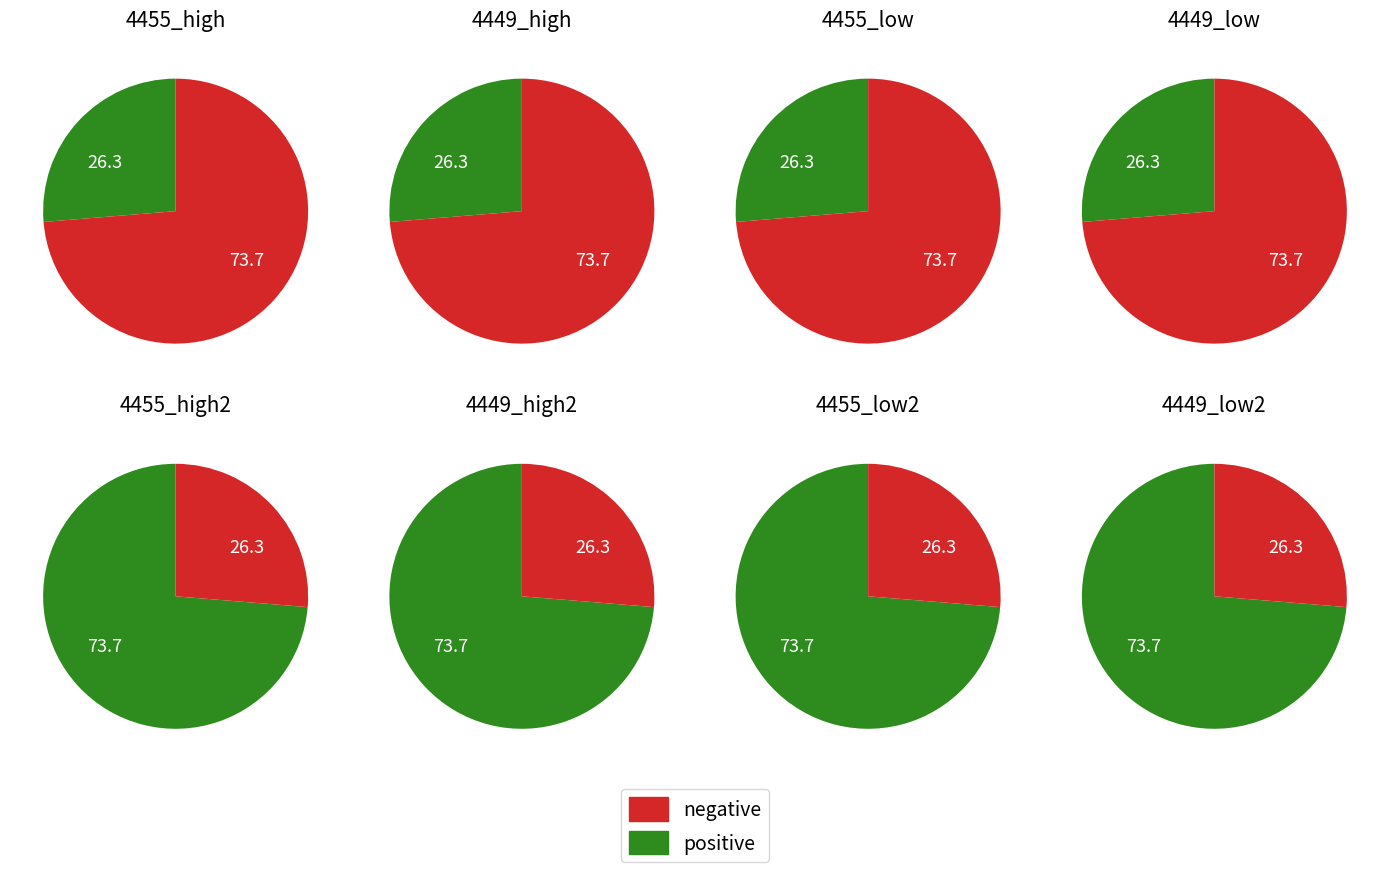

Combined, what portion of the pie is 4449 and 4455?

100.0%